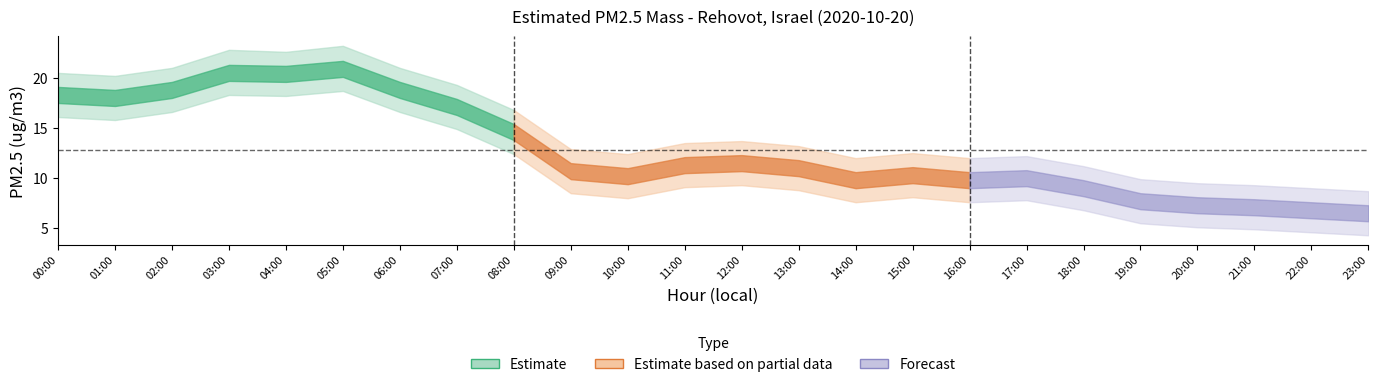

Count the number of categories in the chart.

24